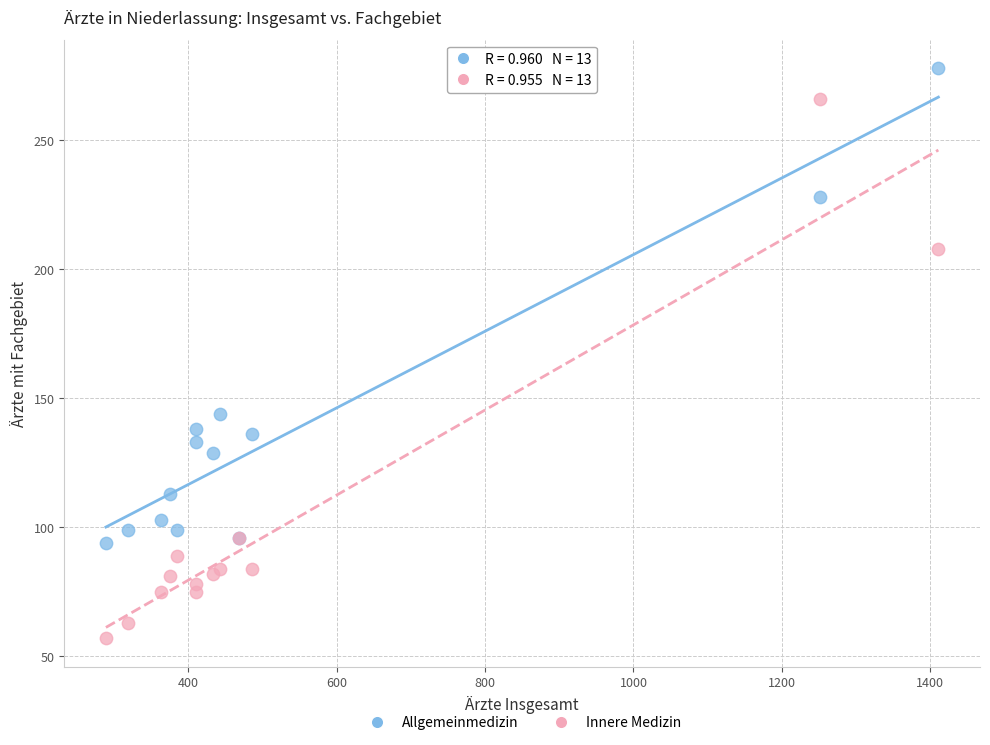

Which series reaches the maximum Y coordinate?

Allgemeinmedizin